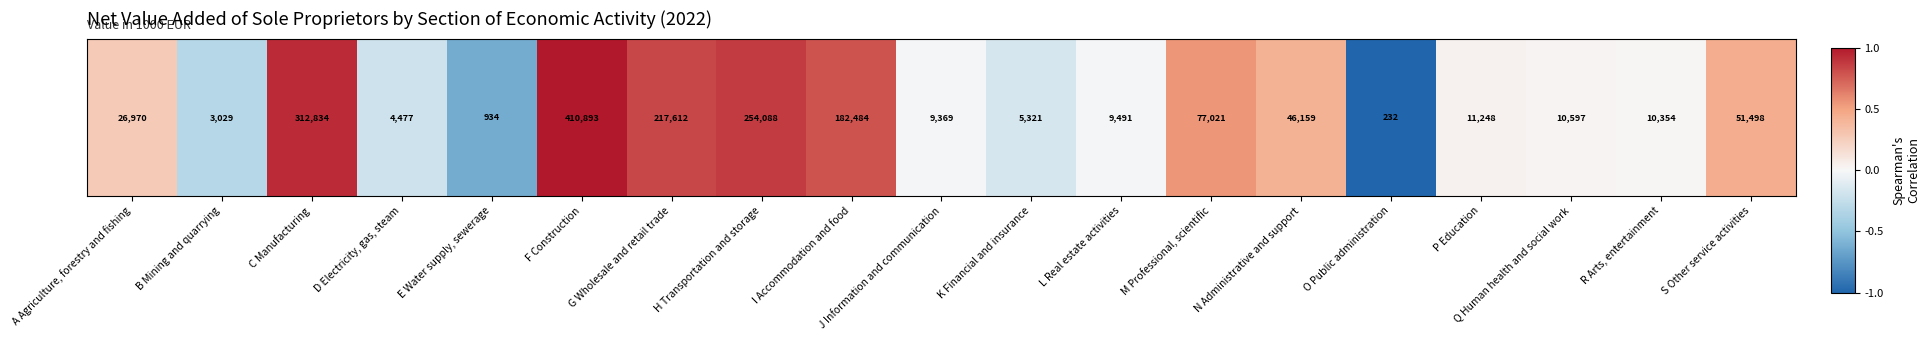

What is the sum of the values at Q Human health and social work and M Professional, scientific?

0.6